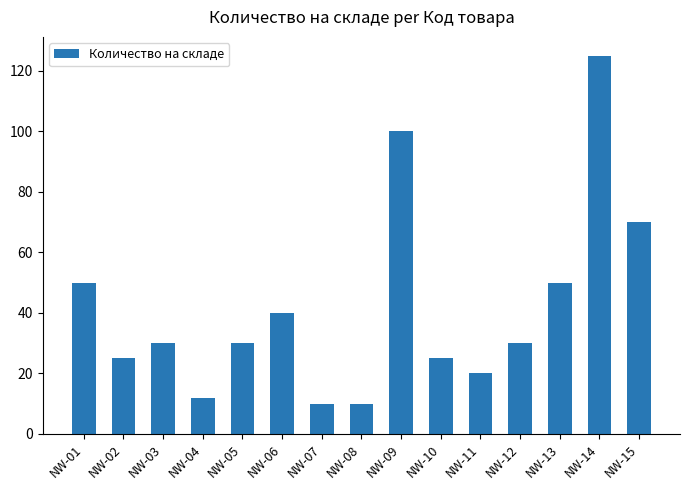

Where is the data nearest to the value 67?

NW-15